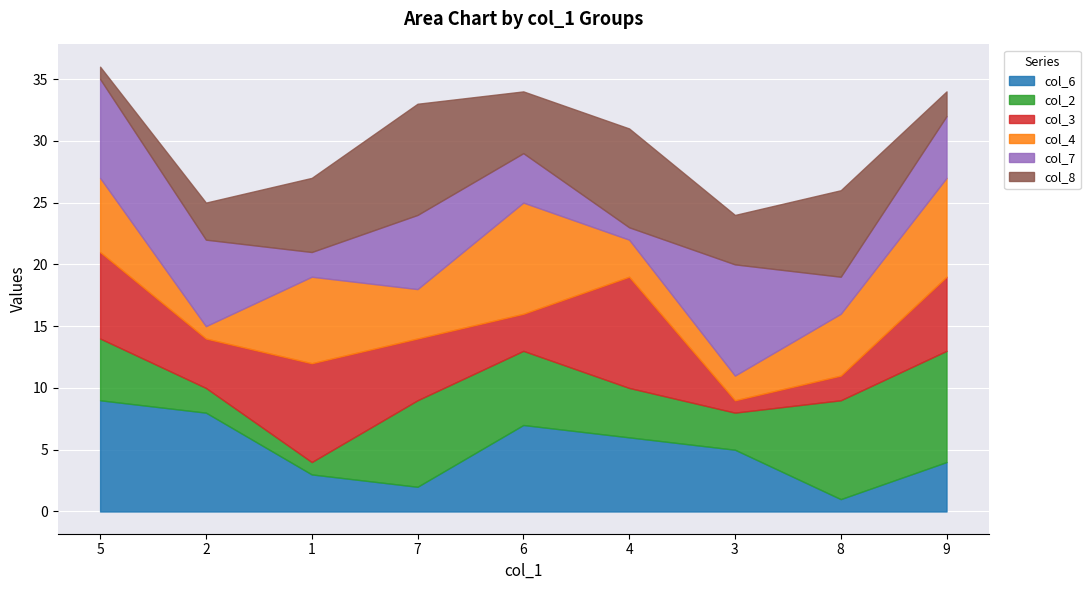

What is the minimum value shown in the chart?

1